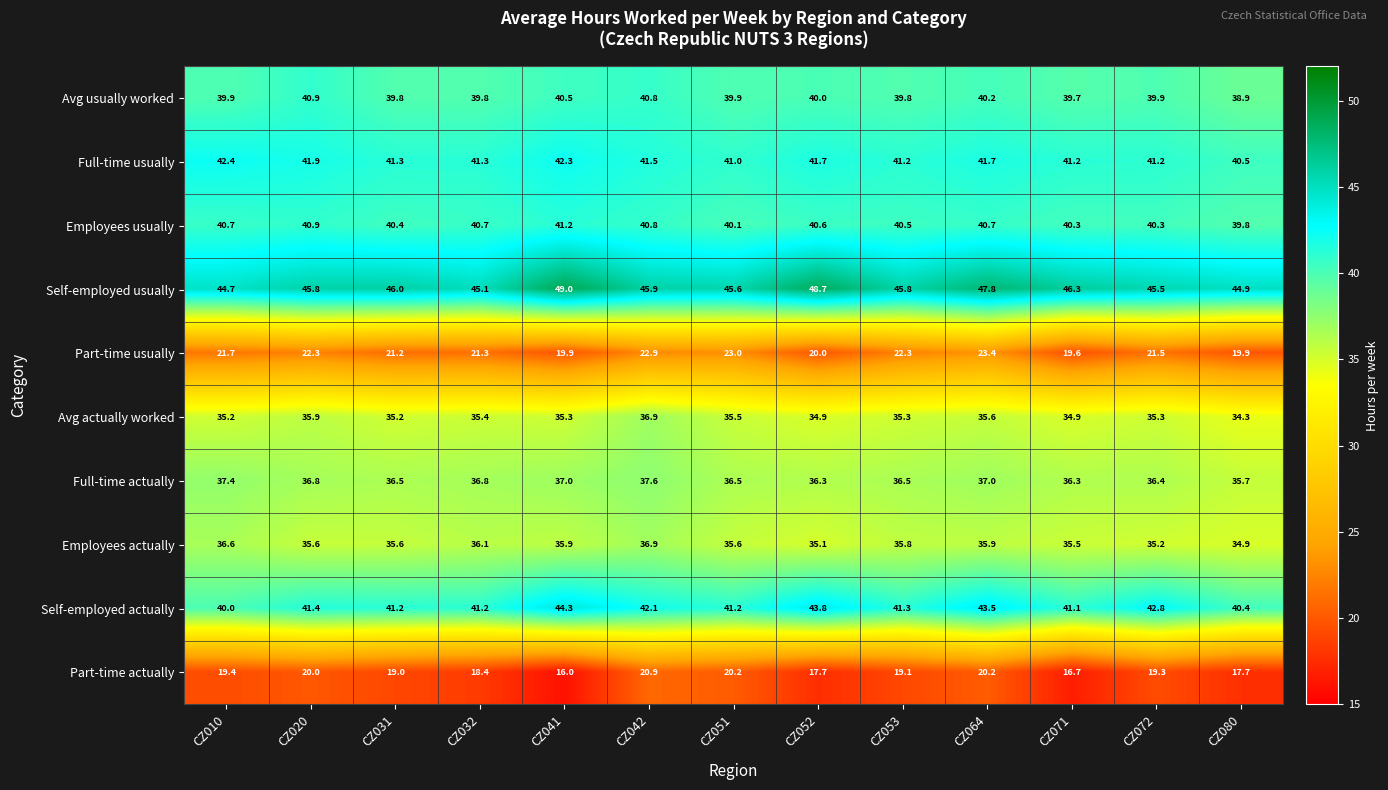

What is the sum of the Self-employed usually values at CZ042 and CZ052?

94.6